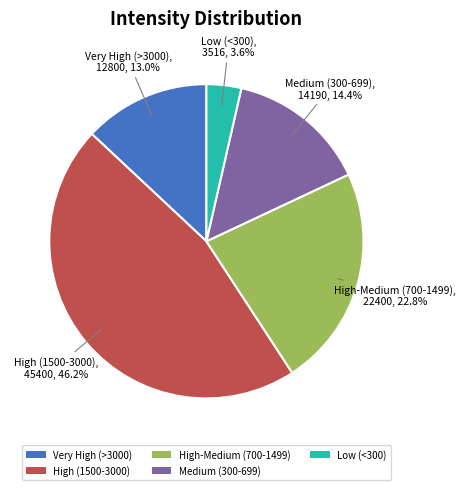

To the nearest percent, what is the difference between the largest and smallest slice percentages?

43%